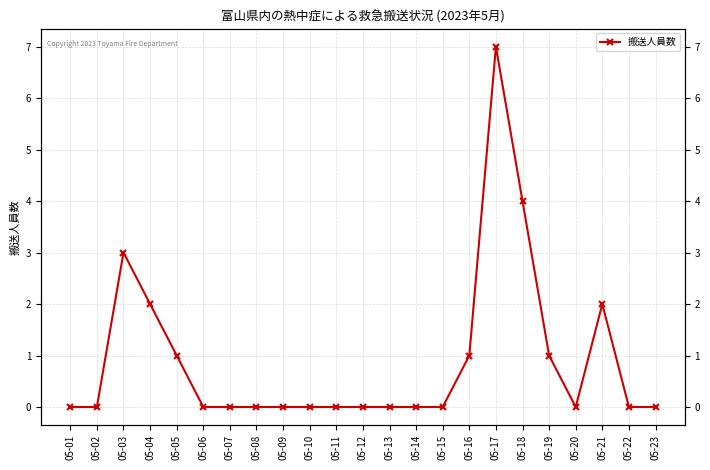

What is the difference between the second highest and second lowest values?

4